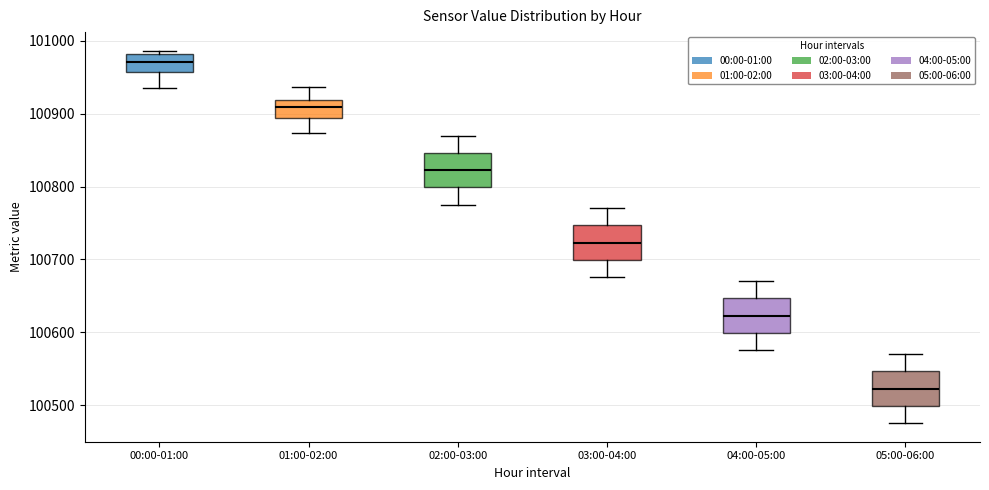

Reading left to right, transcribe this box plot: for each box, give where its median line is, the range the box spans, and where its two whiskers end, as read against the y-axis. The values are not printed on the chart, so give them approximately, as read against the axis.

00:00-01:00: median 100970, box 100960 to 100980, whiskers 100940 to 100990
01:00-02:00: median 100910, box 100890 to 100920, whiskers 100870 to 100940
02:00-03:00: median 100820, box 100800 to 100850, whiskers 100780 to 100870
03:00-04:00: median 100720, box 100700 to 100750, whiskers 100680 to 100770
04:00-05:00: median 100620, box 100600 to 100650, whiskers 100580 to 100670
05:00-06:00: median 100520, box 100500 to 100550, whiskers 100480 to 100570